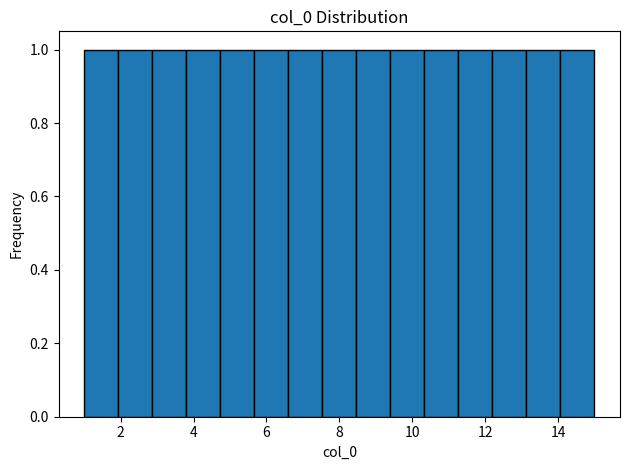

Reading left to right, list every bar in this chart as the range it spans on the x-axis followed by its height. Neither the bar edges nor the heights are printed on the chart, so give them approximately, as read against the axes.

1.0 to 2.0: 1
2.0 to 2.8: 1
2.8 to 3.8: 1
3.8 to 4.8: 1
4.8 to 5.6: 1
5.6 to 6.6: 1
6.6 to 7.6: 1
7.6 to 8.4: 1
8.4 to 9.4: 1
9.4 to 10.4: 1
10.4 to 11.2: 1
11.2 to 12.2: 1
12.2 to 13.2: 1
13.2 to 14.0: 1
14.0 to 15.0: 1